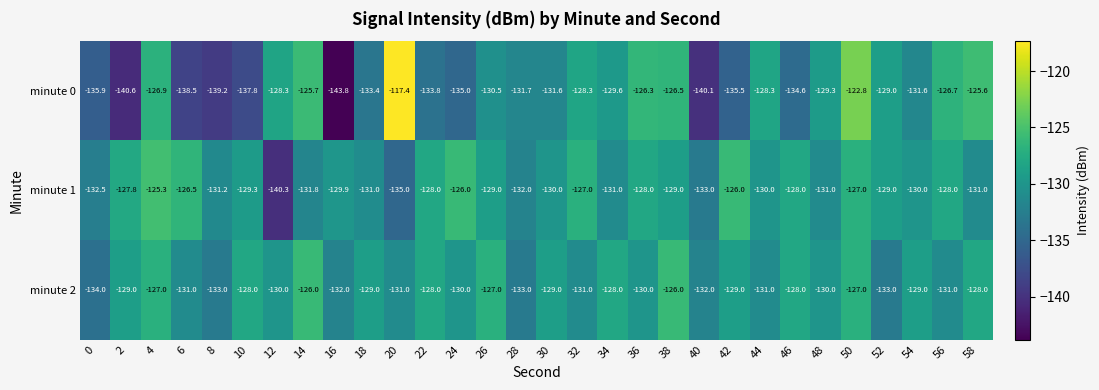

What is the sum of all minute 1 values?

-3893.6